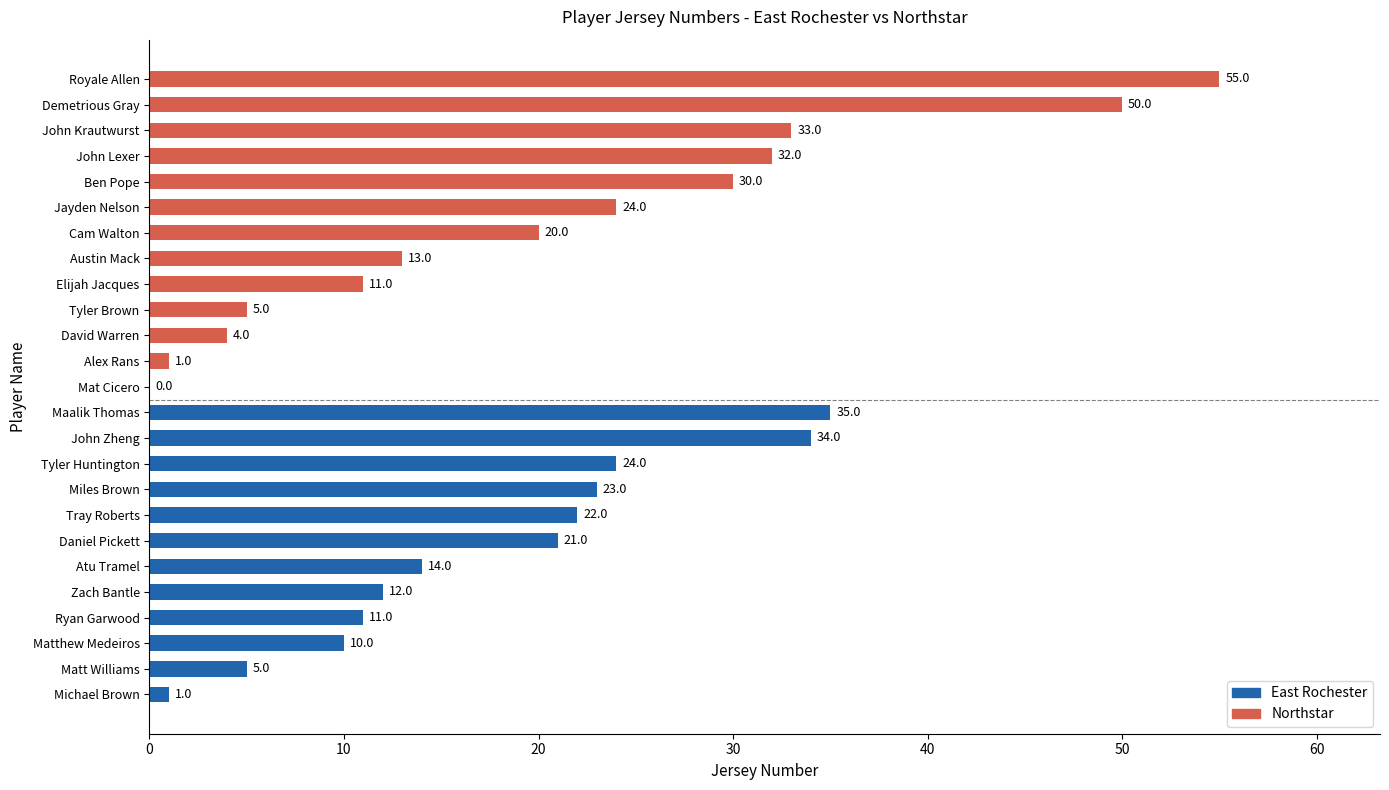

Is it true that the value at John Lexer is 10?

False